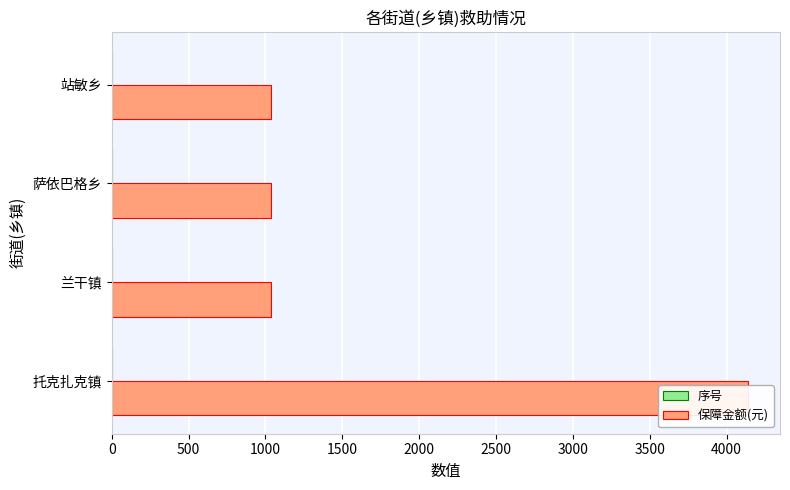

At how many categories does at least one series exceed 3239?

1